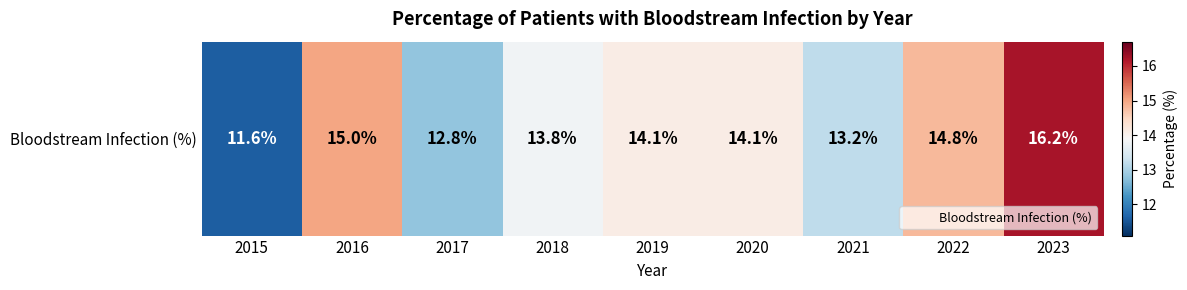

Is it true that the value at 2017 is 12.8?

True